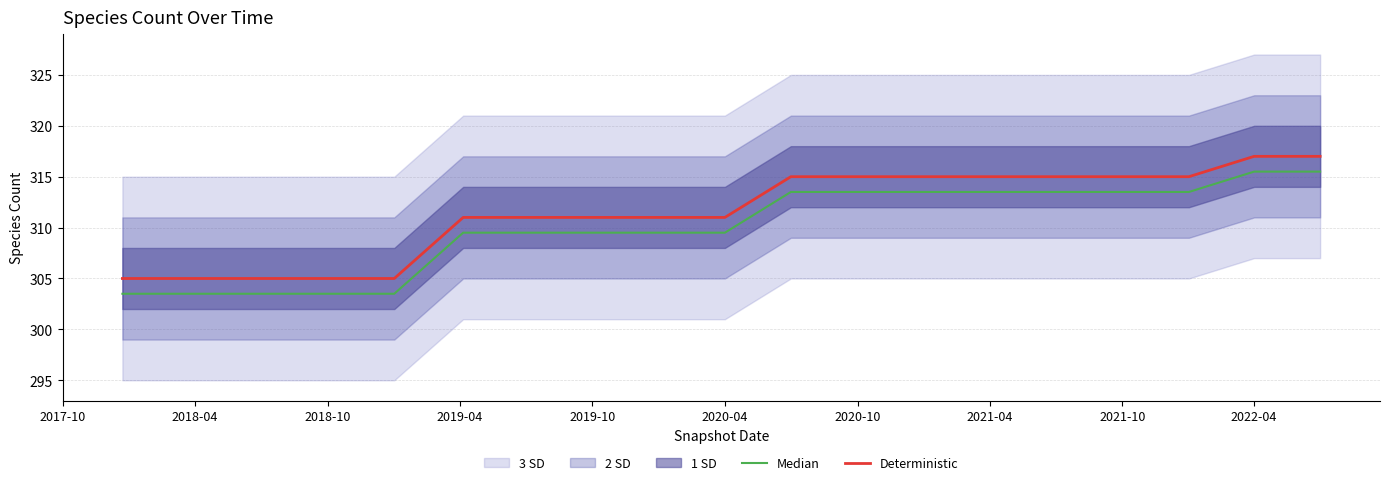

True or false: Deterministic and Median cross at least once.

False